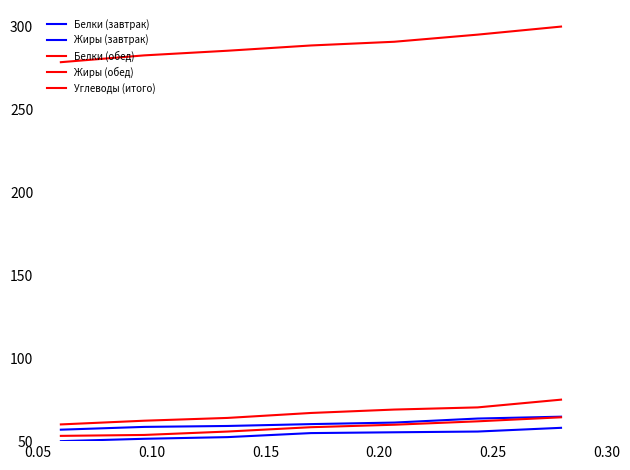

At how many categories does at least one series exceed 147?

7